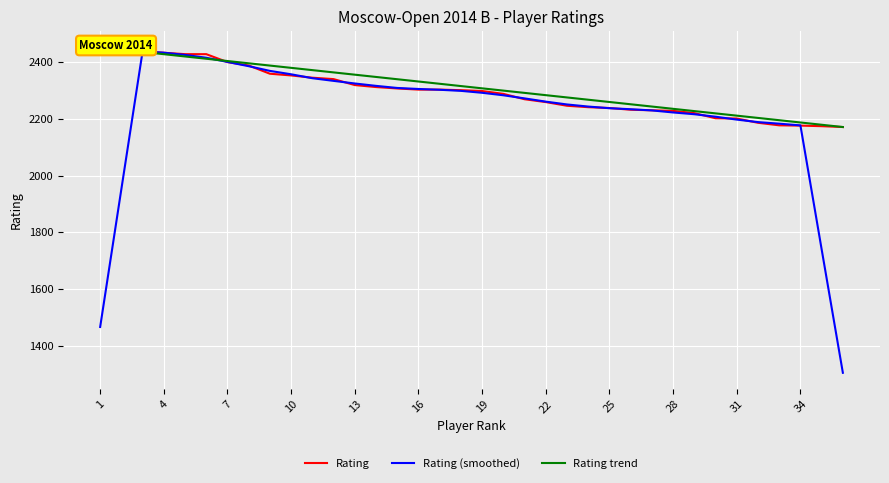

The value of Rating (smoothed) at 22 is 789.1. True or false?

False